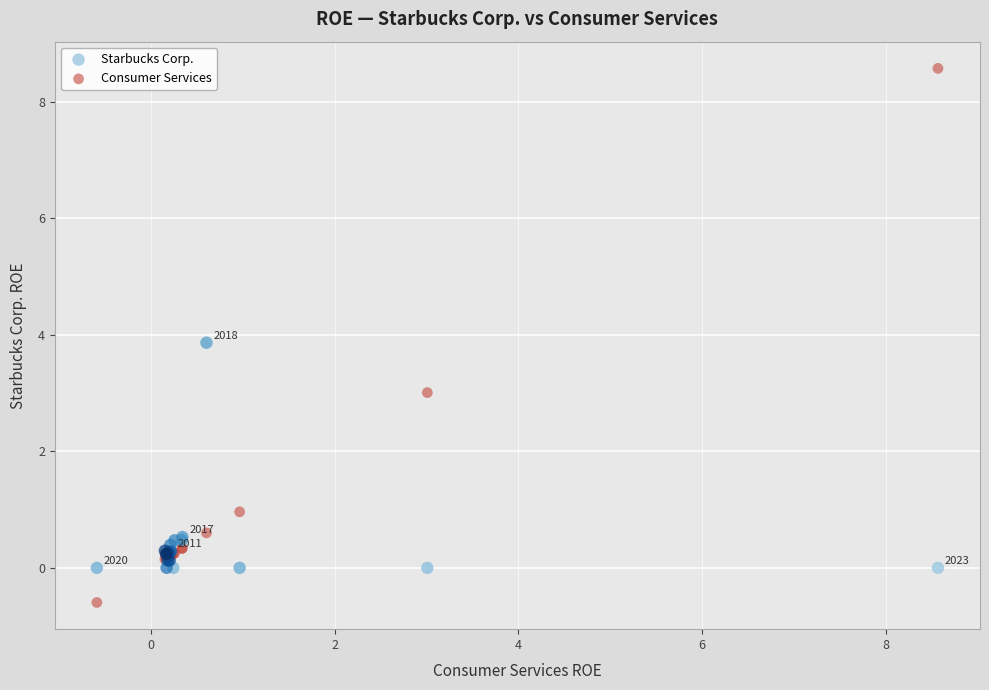

What is the X range (max minus min) for the scatter plot?

9.2